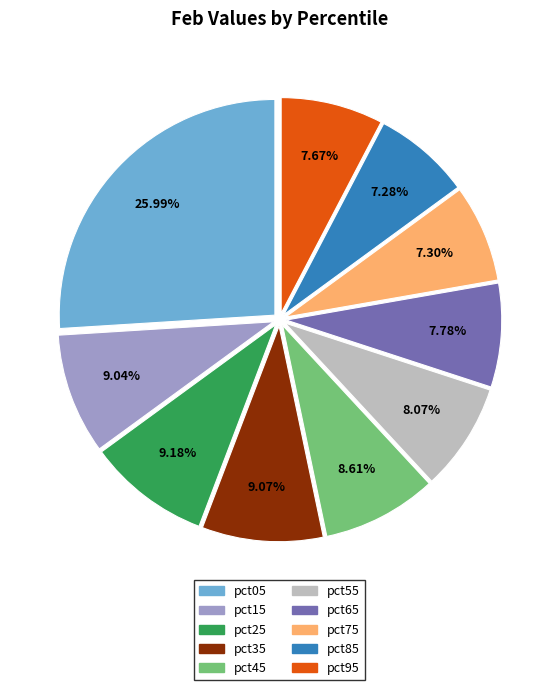

Is there any slice that represents more than half of the pie?

No